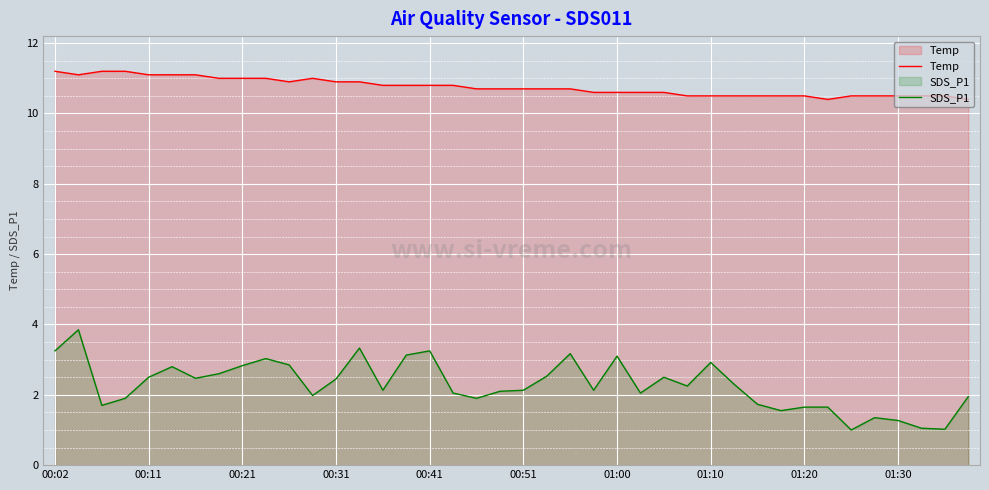

Count the Temp values in the range 10 to 11.

33